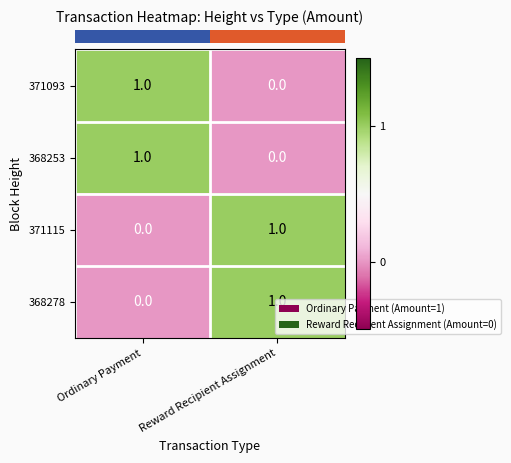

The value of 371115 at Ordinary Payment is 0. True or false?

True